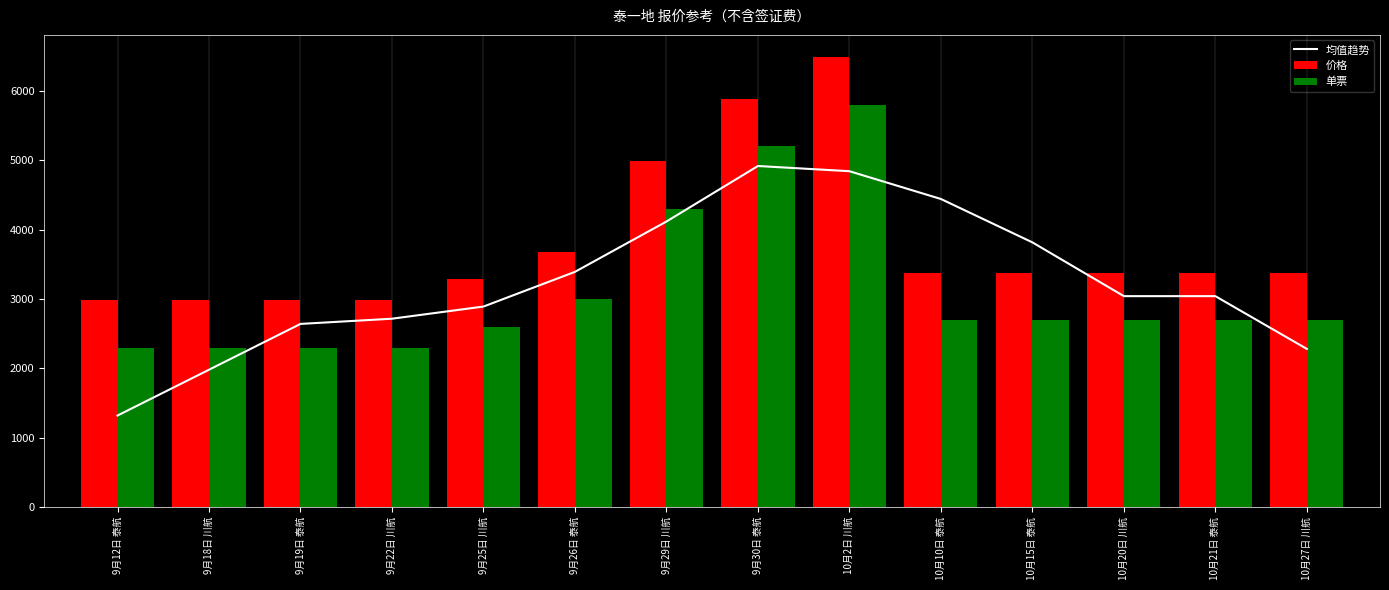

What are all the series names shown in the legend?

均值趋势, 价格, 单票